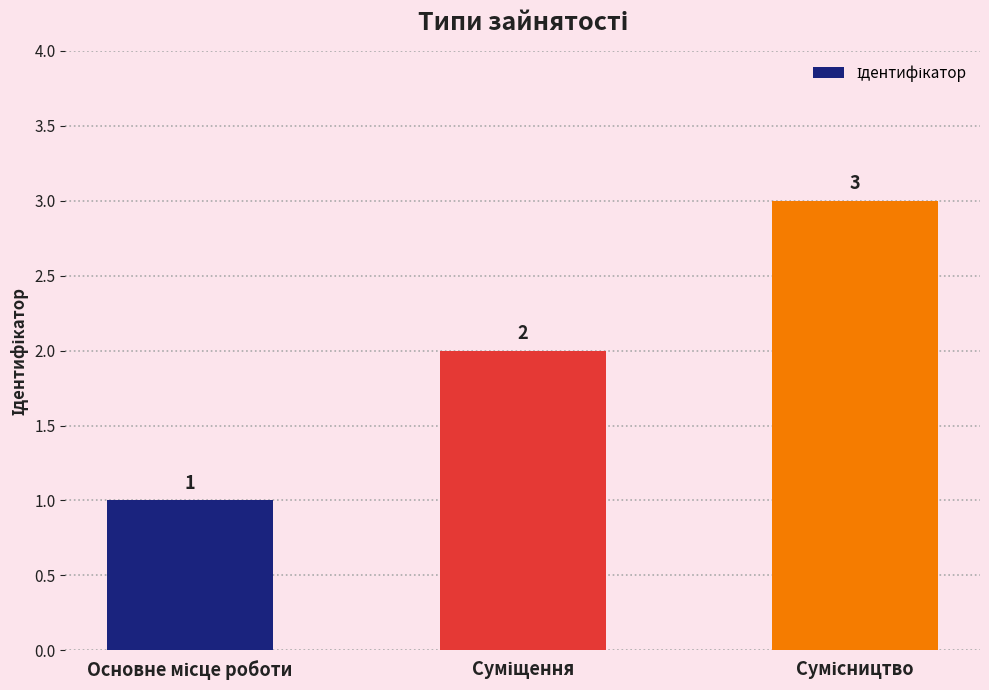

What is the sum of all values?

6